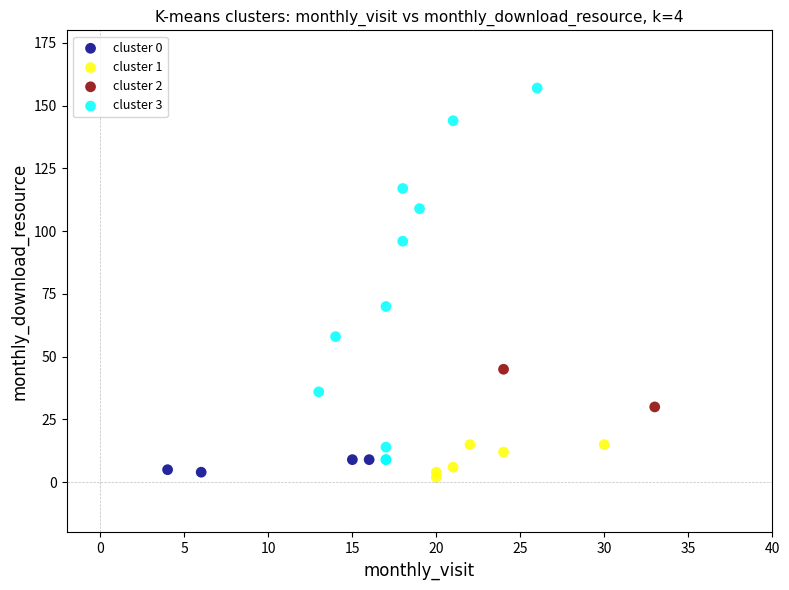

What are all the series names shown in the legend?

cluster 0, cluster 1, cluster 2, cluster 3